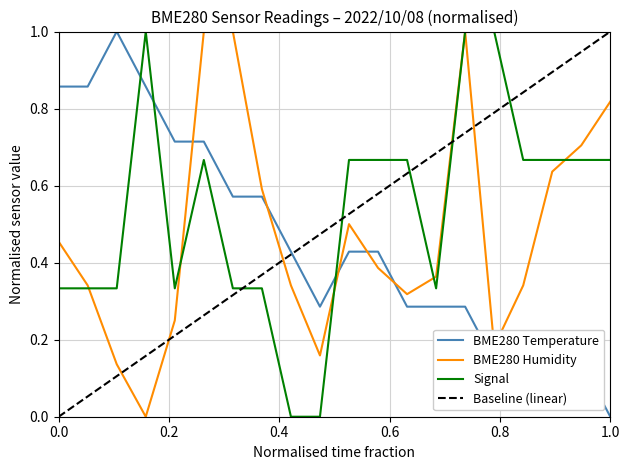

Is this an area chart (filled region under the line)?

No